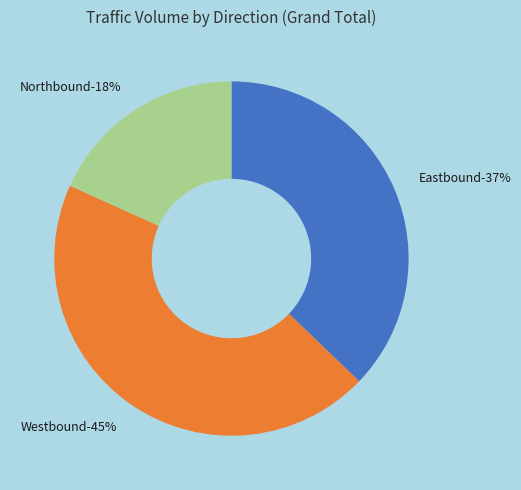

To the nearest percent, what portion does Westbound represent?

45%